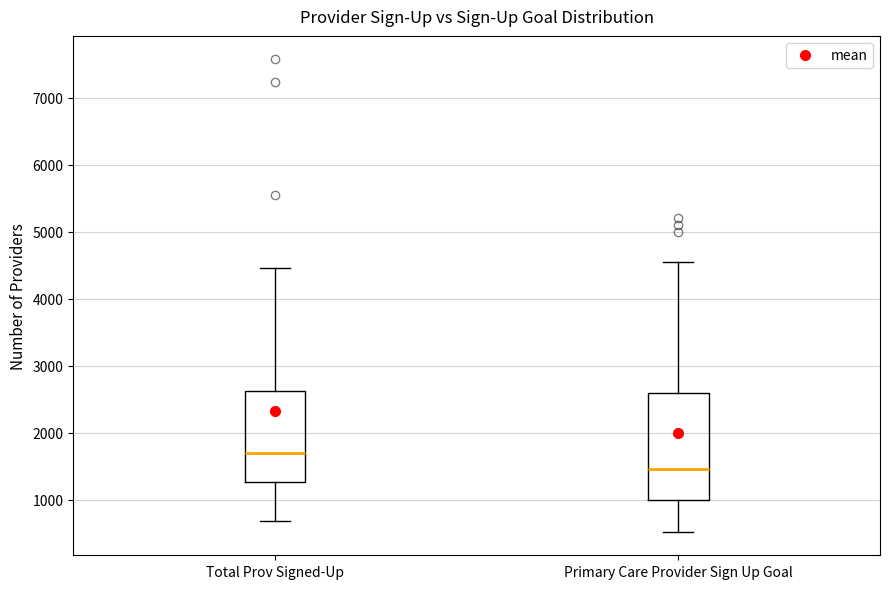

Comparing the boxes themselves (not the whiskers), which one is the tallest?

Primary Care Provider Sign Up Goal